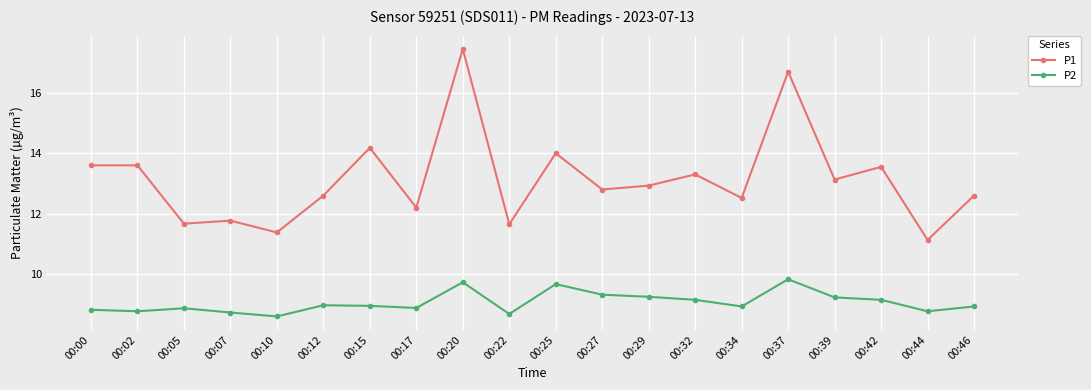

True or false: P2 has more than 2 interior local peaks.

True